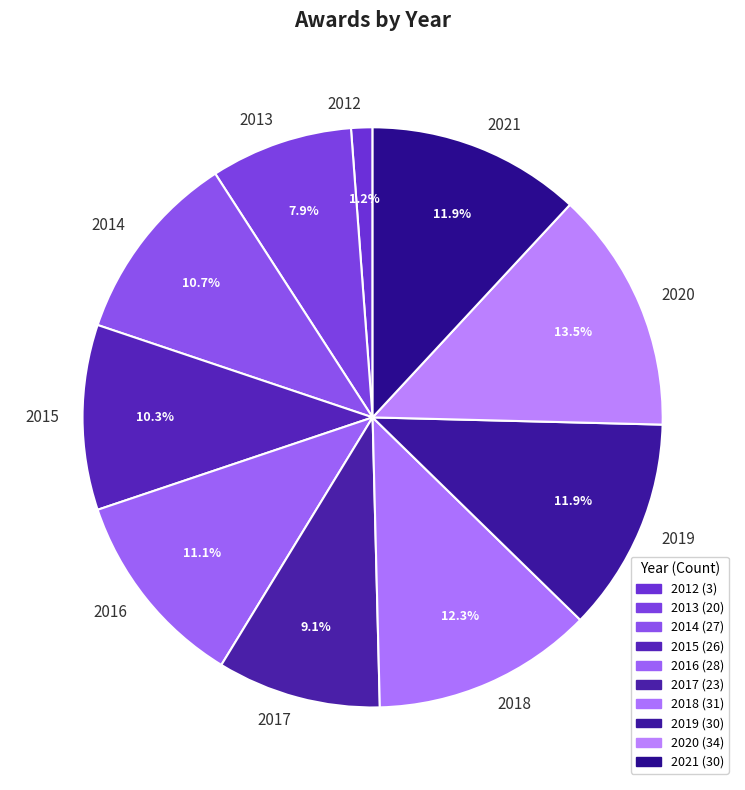

Which category has the smallest portion of the pie?

2012